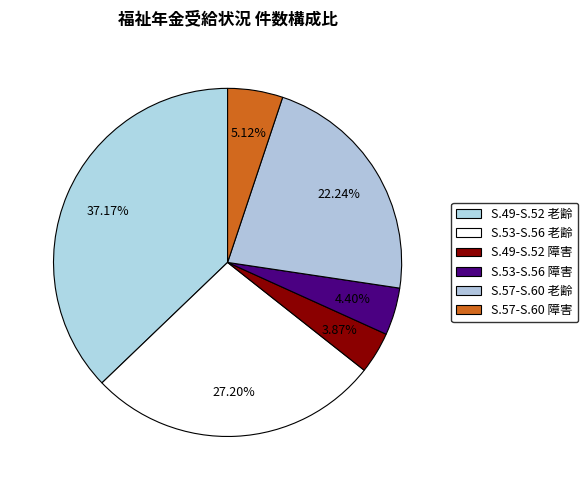

Count the number of slices in the pie.

6